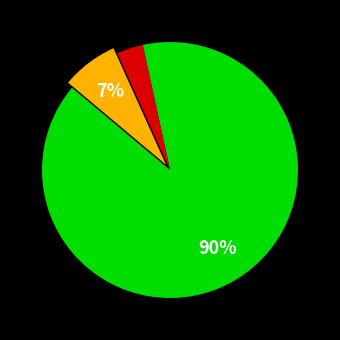

Does any single category account for the majority?

Yes